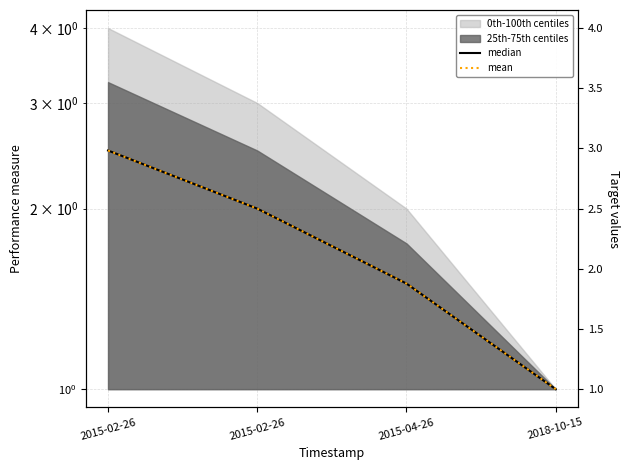

Is it true that mean equals 1.5 at 2015-04-26?

True